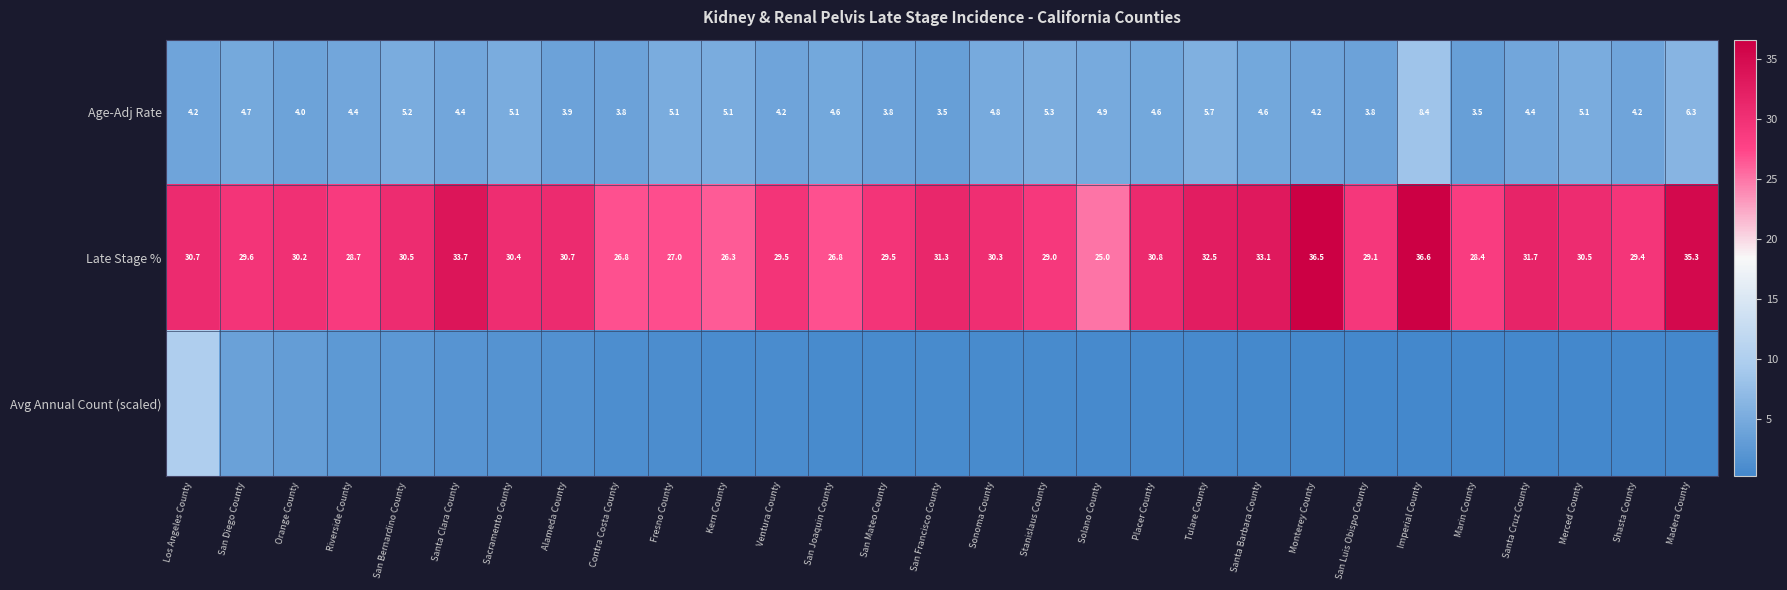

Is the value of Late Stage % at San Joaquin County greater than the value of Age-Adj Rate at Santa Clara County?

Yes